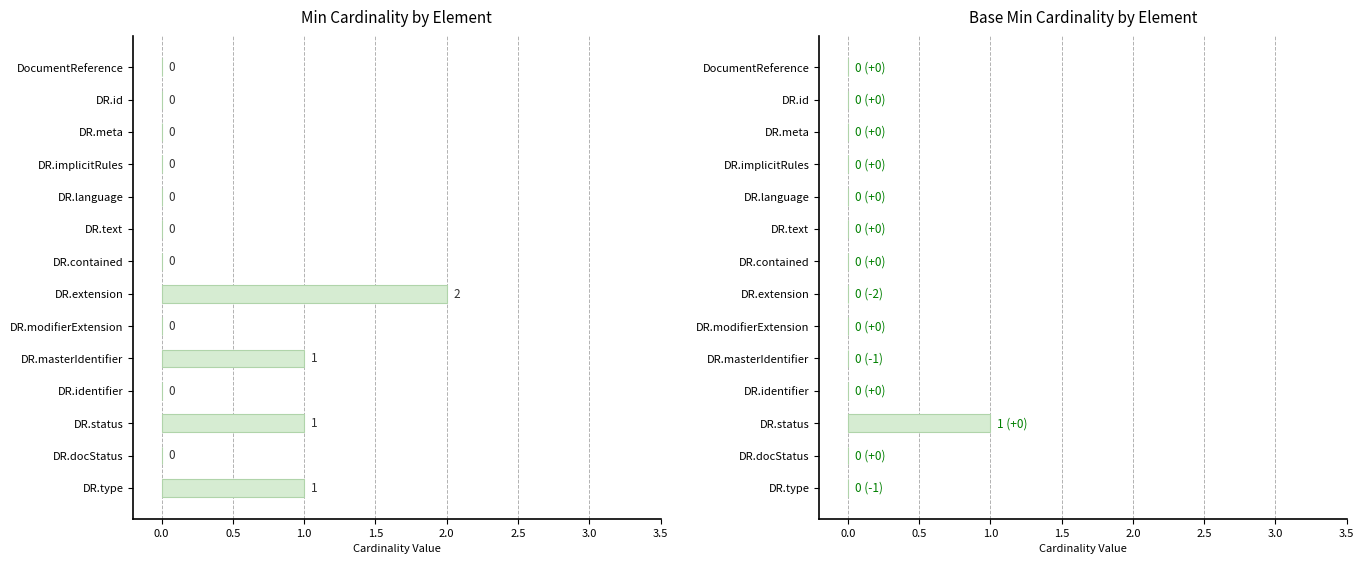

The value of Min at DR.modifierExtension is 0. True or false?

True